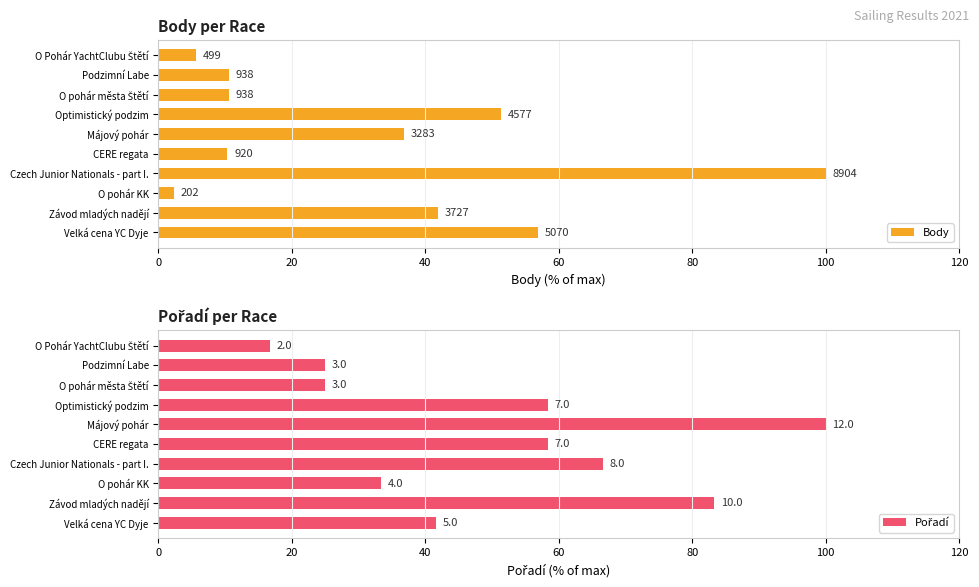

Between Optimistický podzim and Czech Junior Nationals - part I., which is larger?

Czech Junior Nationals - part I.